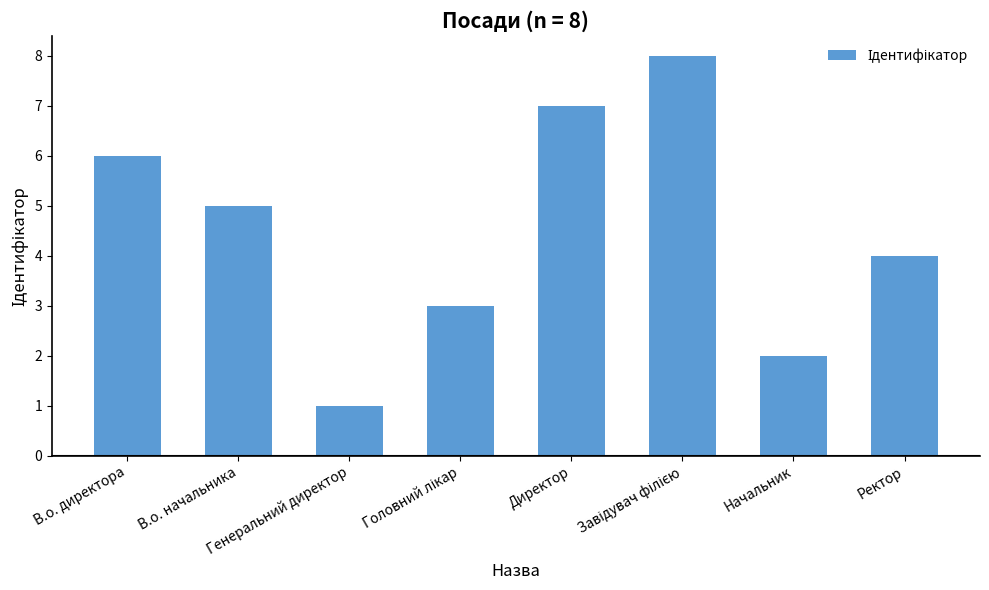

What is the maximum value shown in the chart?

8